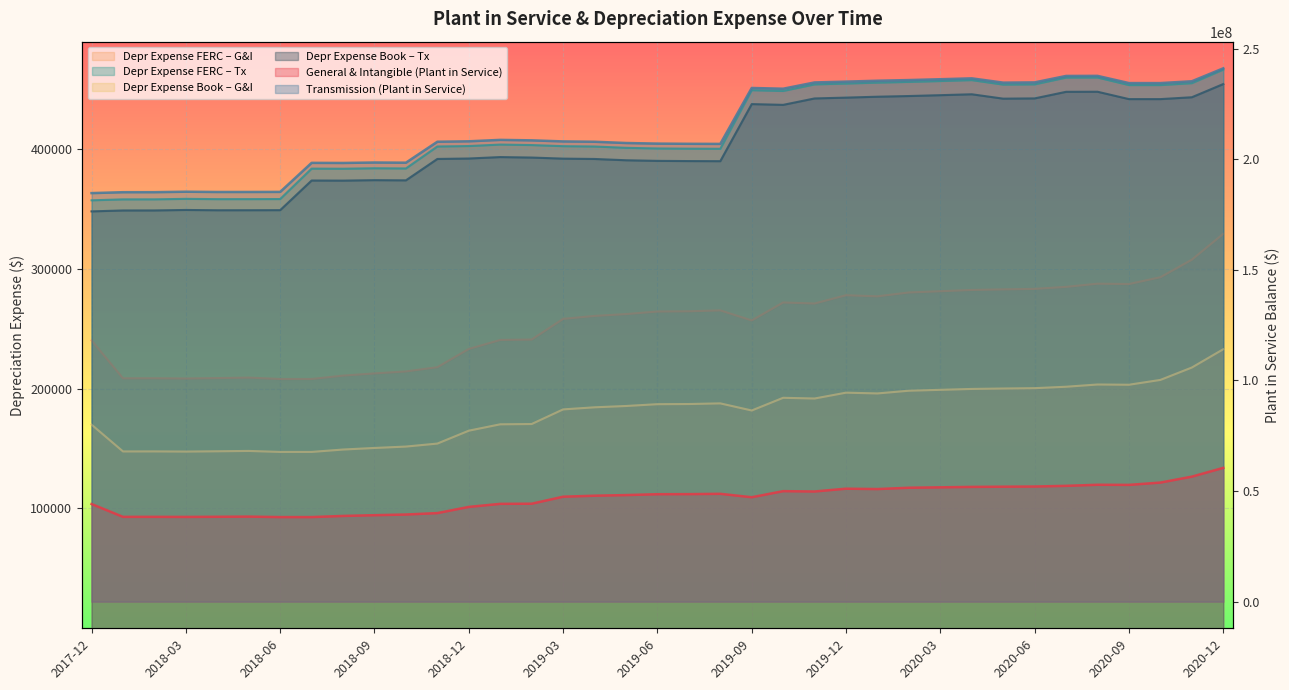

Where is the first local minimum for General & Intangible?

2018-01